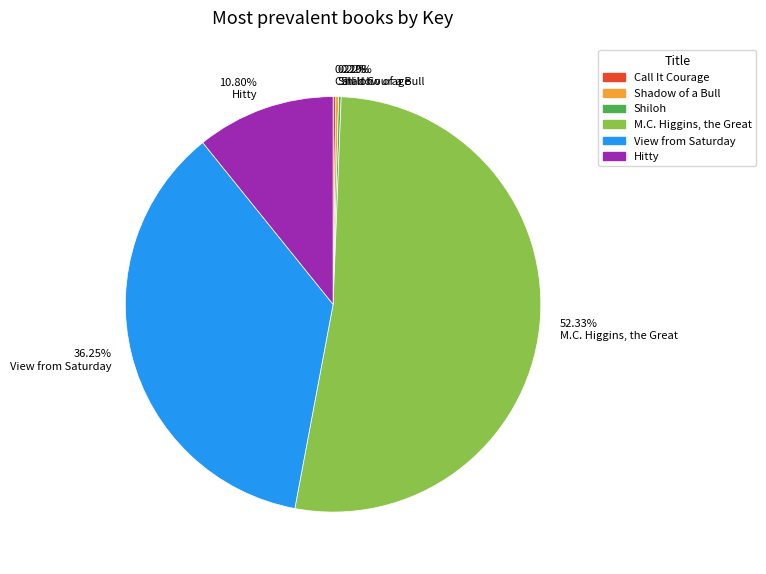

What is the largest slice in the pie chart?

M.C. Higgins, the Great